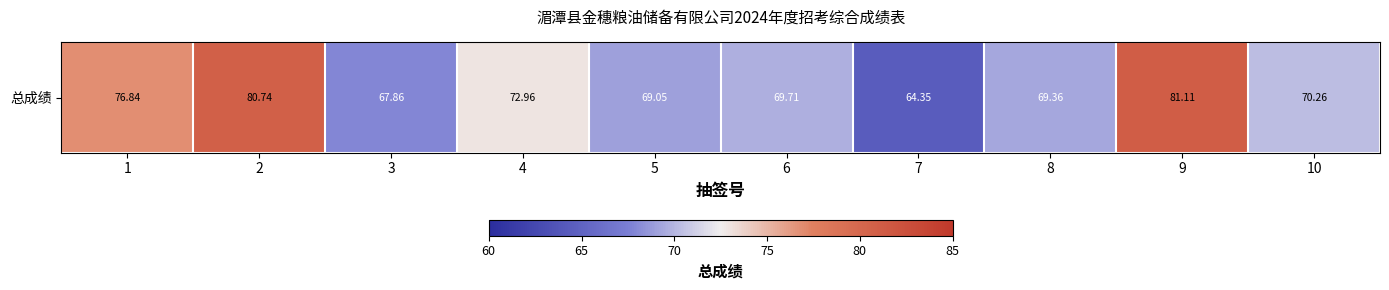

Where is the data nearest to the value 72?

4